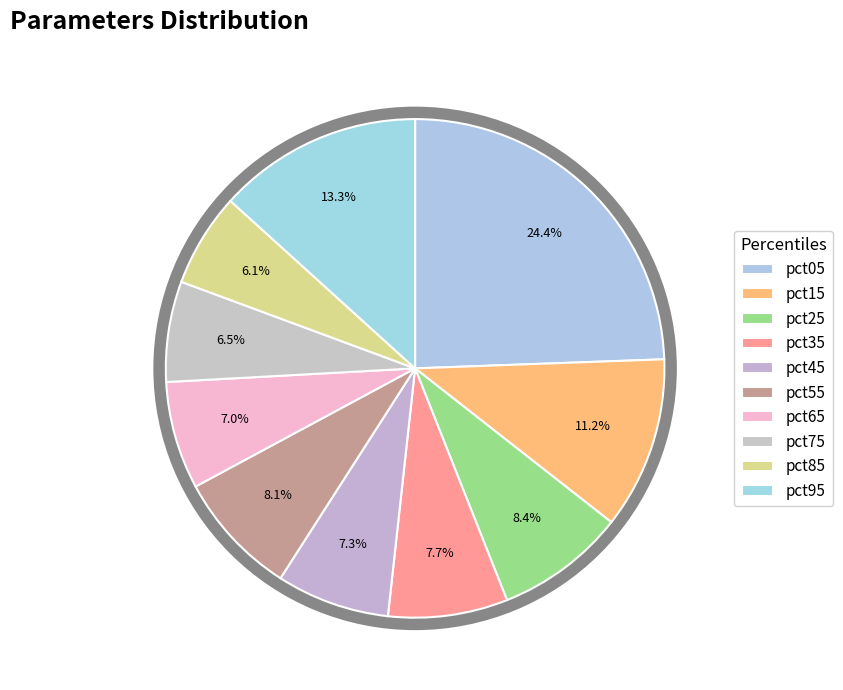

To the nearest percent, what portion does pct15 represent?

11%